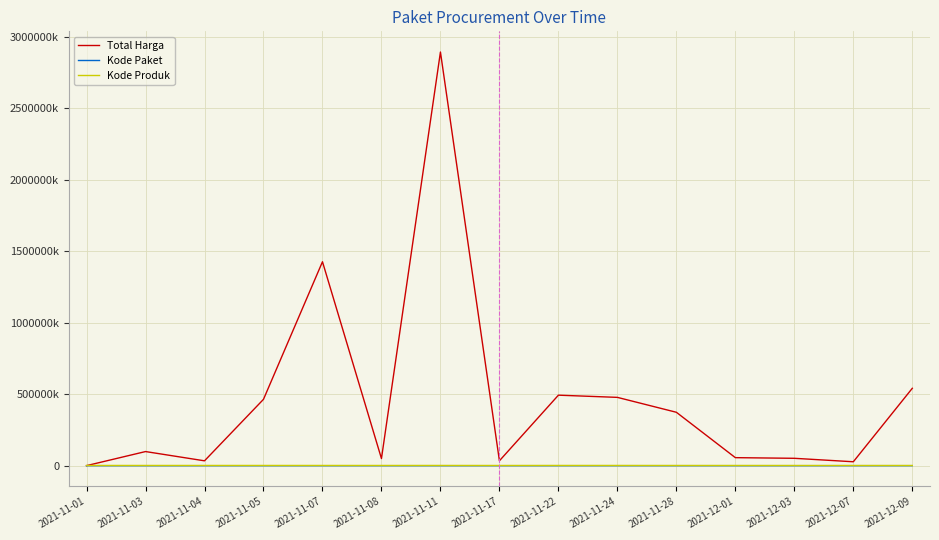

What is the minimum value shown in the chart?

464